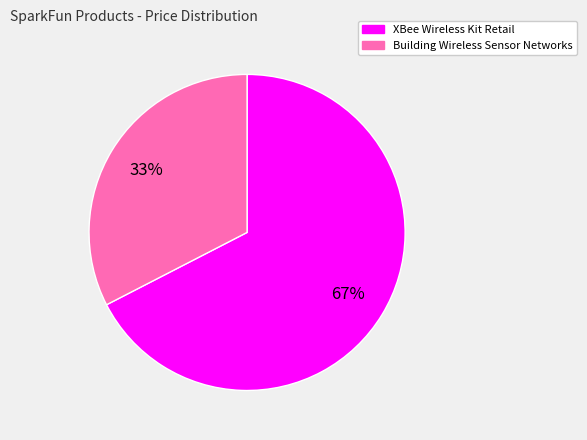

To the nearest percent, what is the average slice percentage?

50%